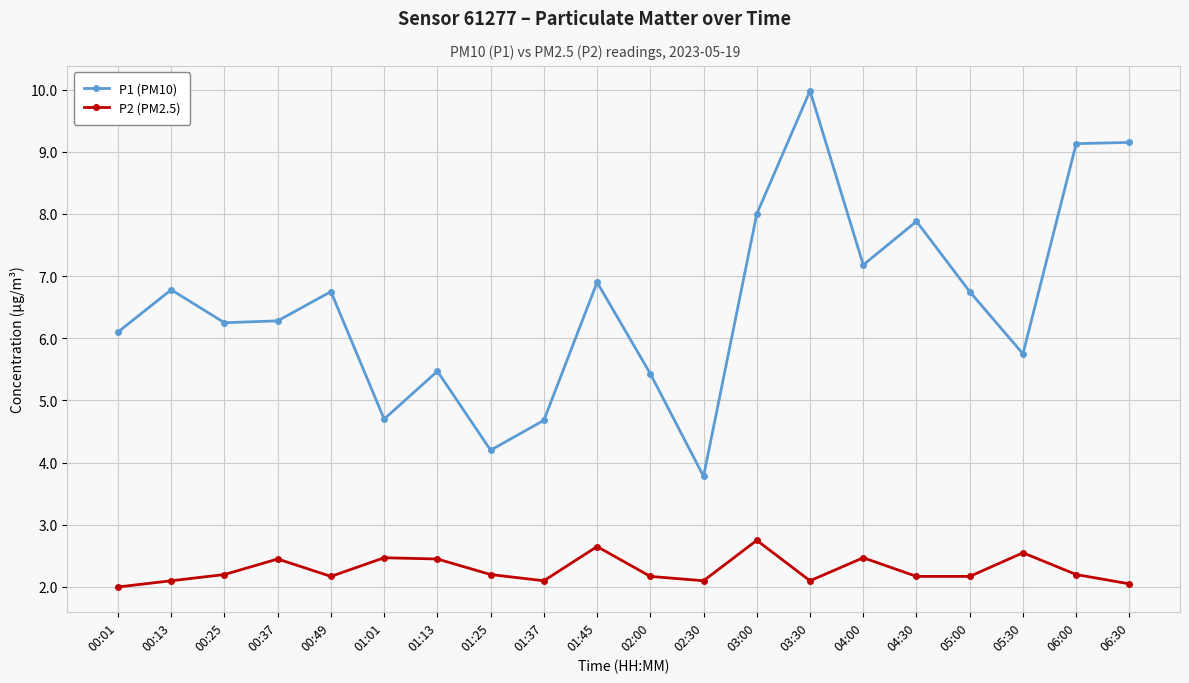

What position from the left is 00:01?

1